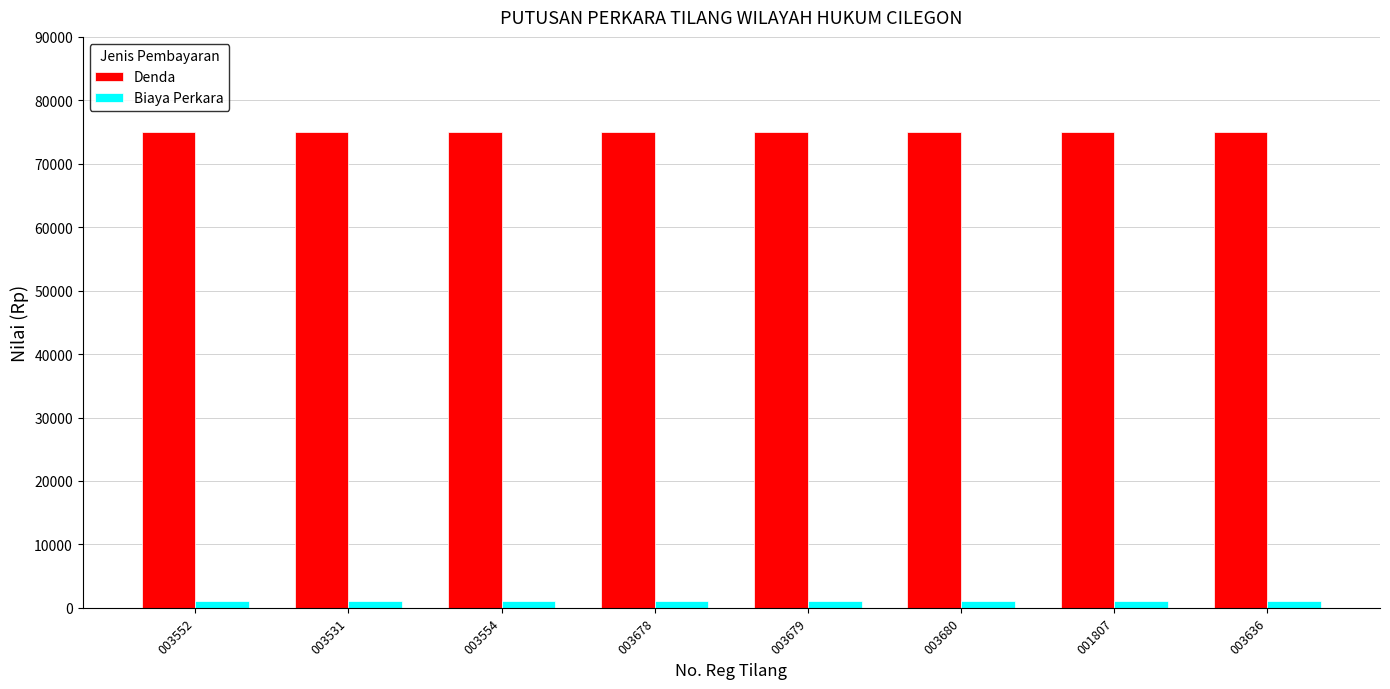

What is the total value across all series at 003679?

76000